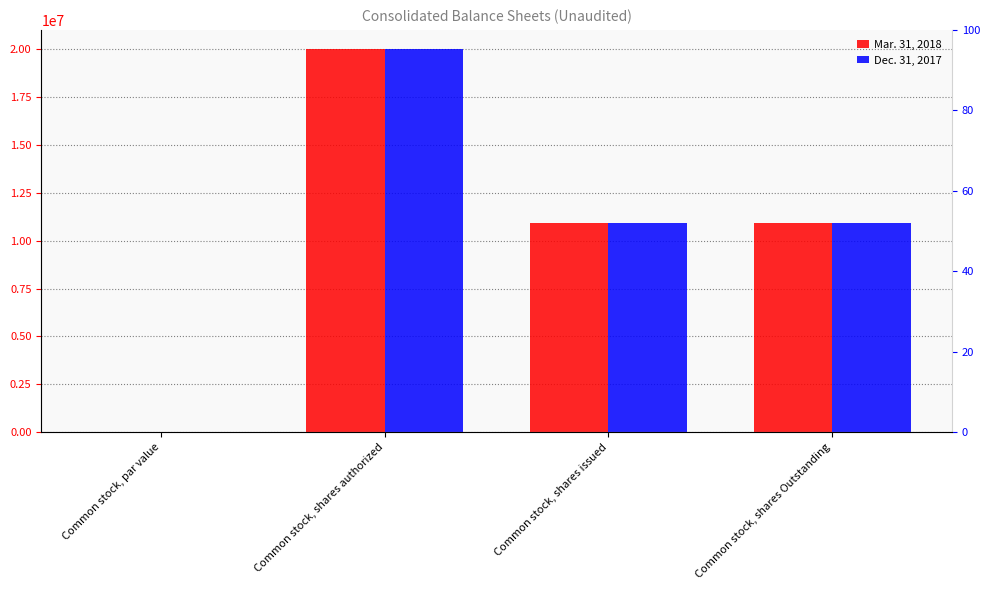

How many bars are there in each group?

2